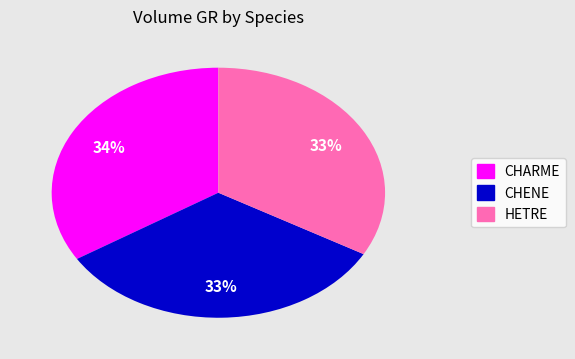

Is the sum of CHENE and HETRE greater than half?

Yes